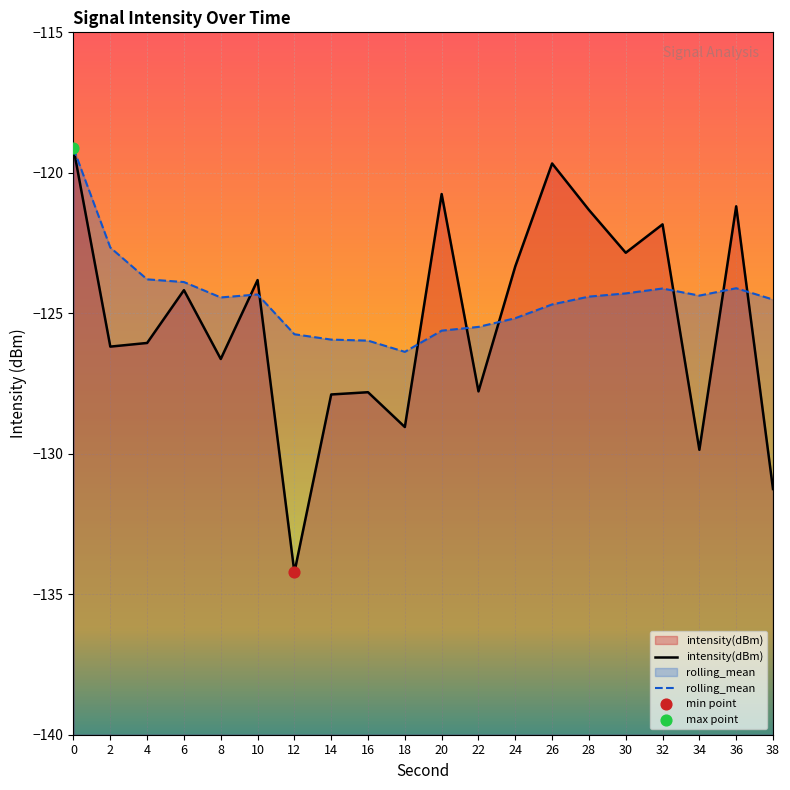

Is the value of intensity(dBm) at 20 greater than the value of rolling_mean at 8?

Yes